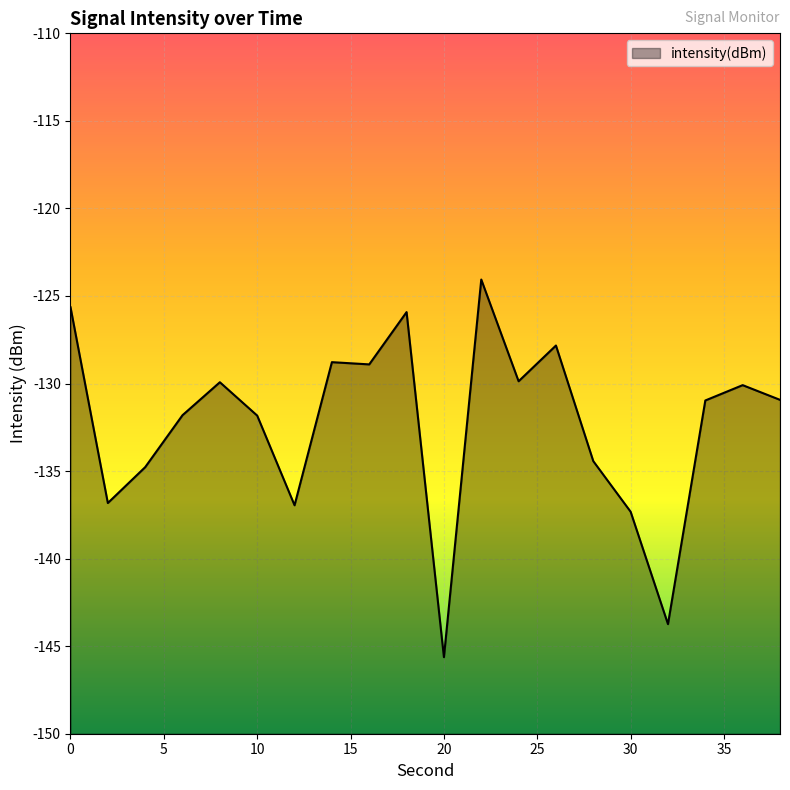

Which category has the lowest value across all series?

20